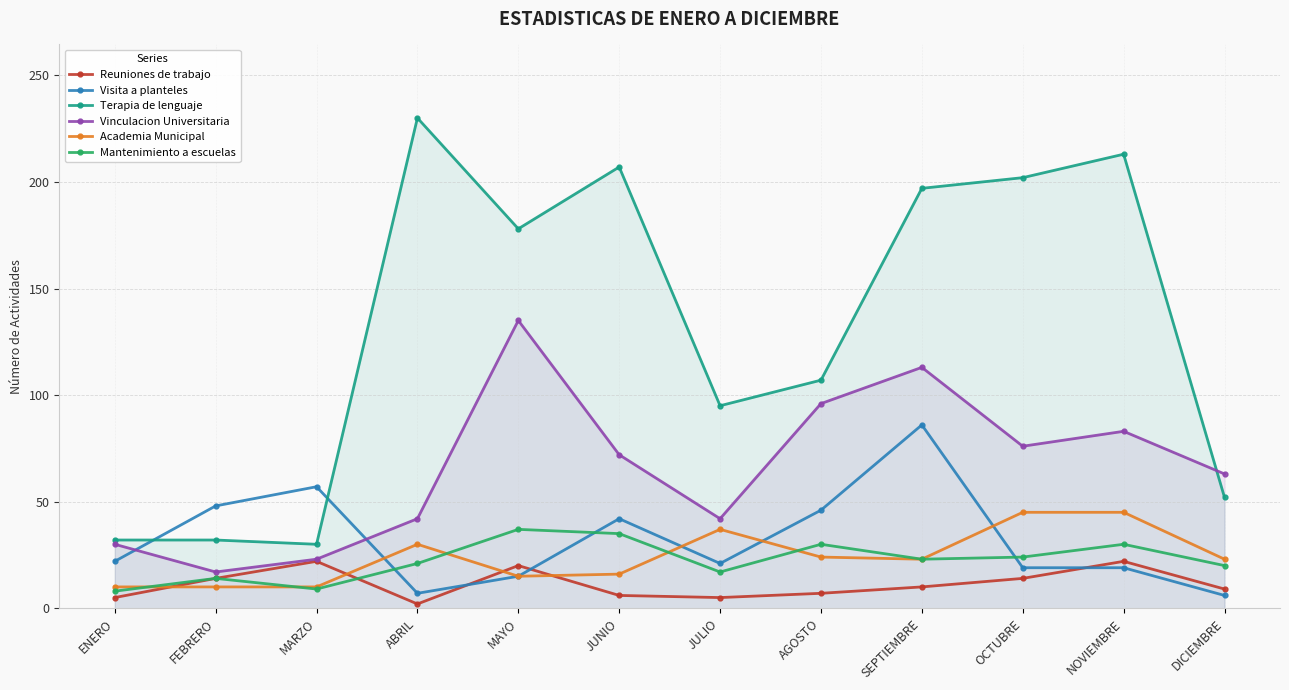

Where is Academia Municipal nearest to the value 27?

ABRIL